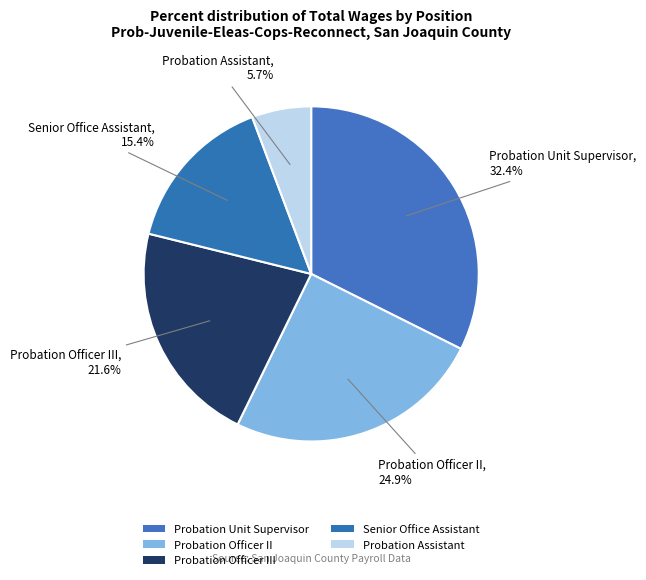

How many slices are in this pie chart?

5